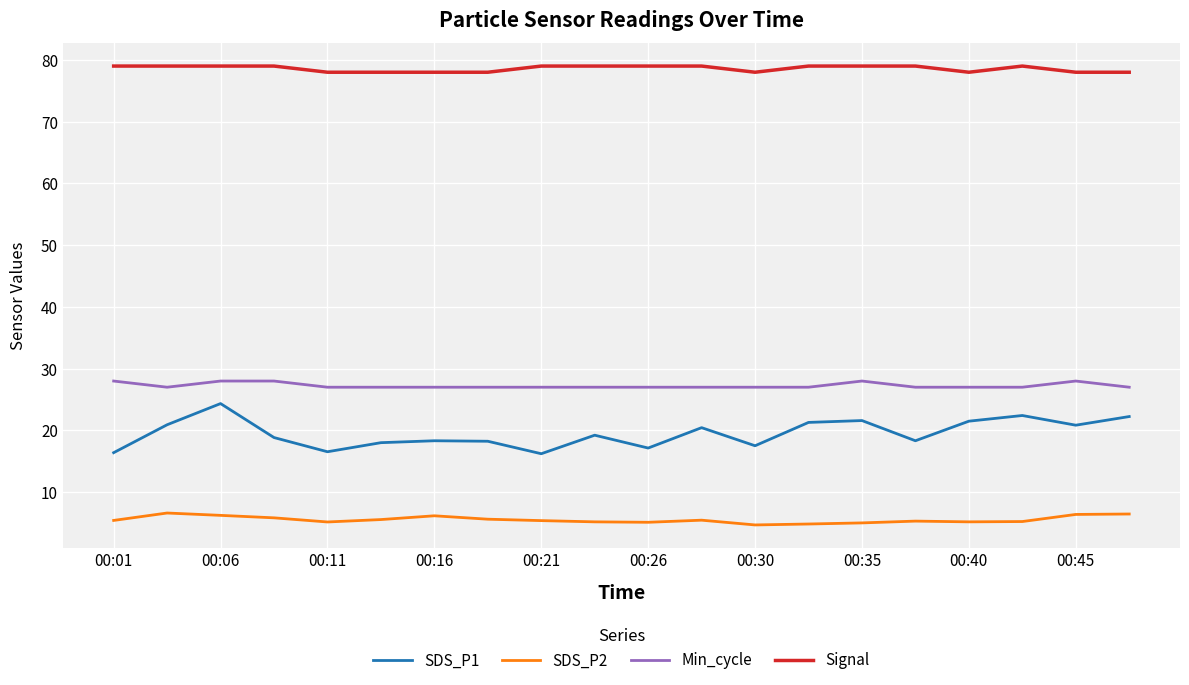

What is the lowest value of the SDS_P2 series?

4.7